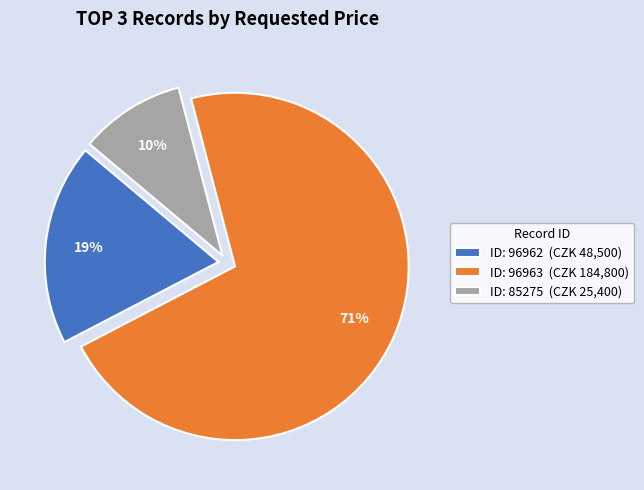

How many slices are in this pie chart?

3